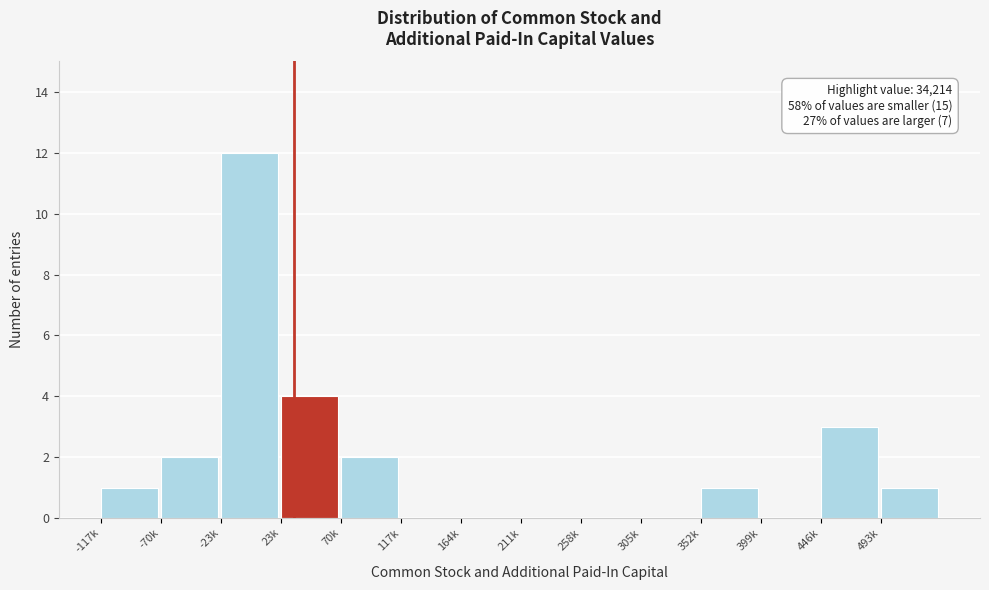

Reading left to right, extract all data points from this chart.

-117k=1	-70k=2	-23k=12	23k=4	70k=2	117k=0	164k=0	211k=0	258k=0	305k=0	352k=1	399k=0	446k=3	493k=1